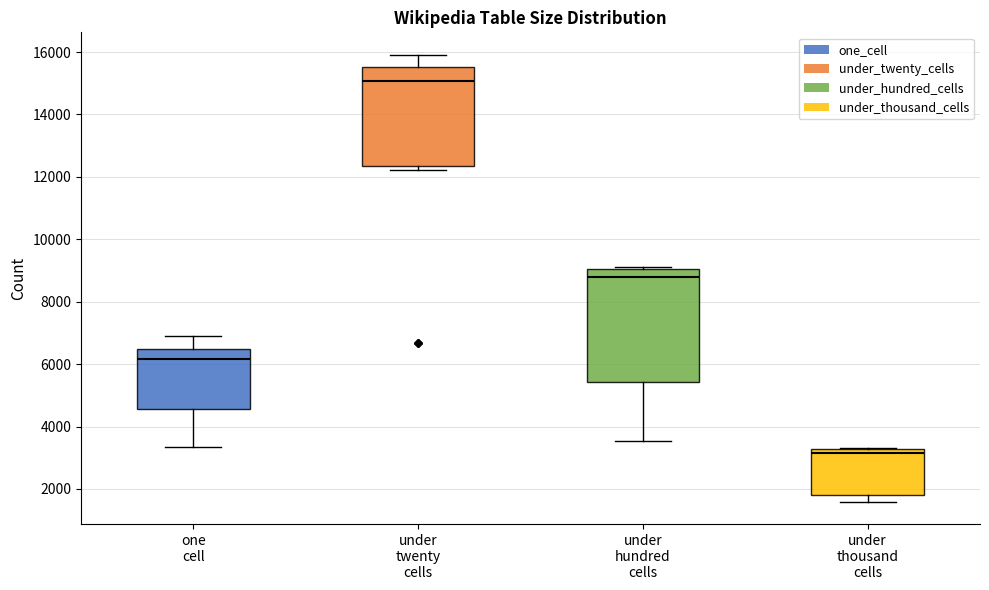

Reading left to right, read every box against the y-axis: the position of its median line, the range the box covers, and the ends of its whiskers. The values are not printed on the chart, so give them approximately, as read against the axis.

one cell: median 6200, box 4600 to 6400, whiskers 3400 to 7000
under twenty cells: median 15000, box 12400 to 15600, whiskers 12200 to 16000
under hundred cells: median 8800, box 5400 to 9000, whiskers 3600 to 9200
under thousand cells: median 3200 (just below the box's upper edge), box 1800 to 3200, whiskers 1600 to 3400